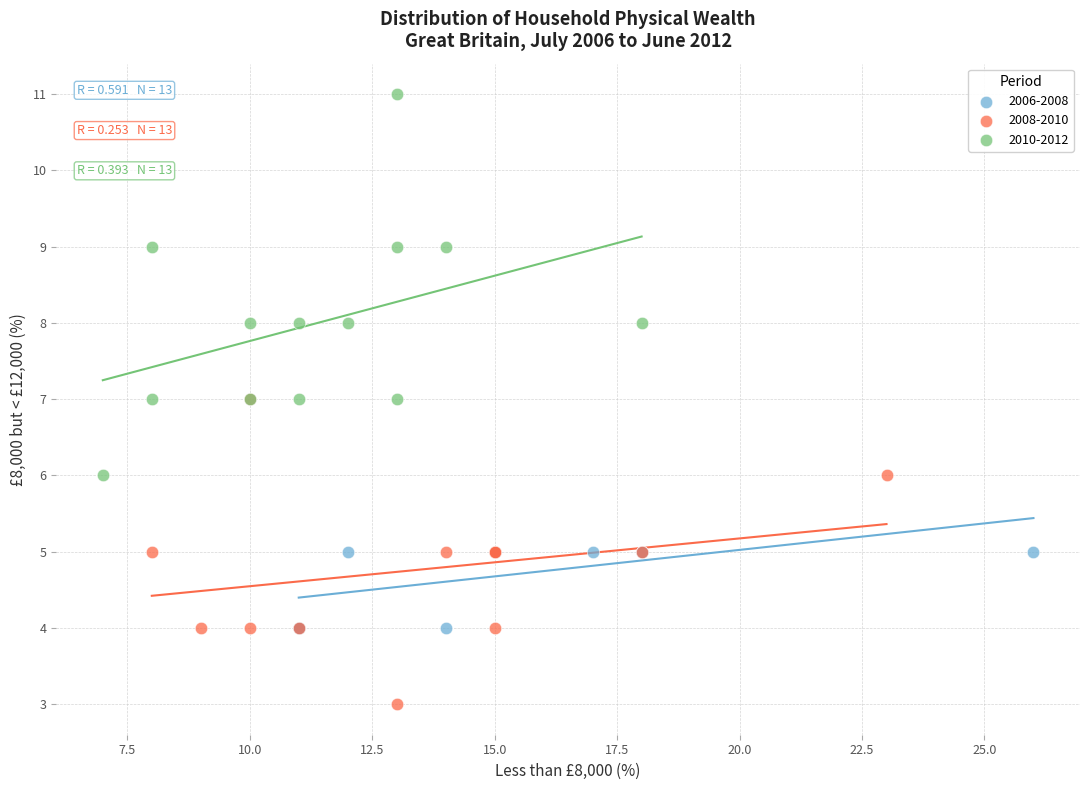

Which series reaches the maximum Y coordinate?

2010-2012